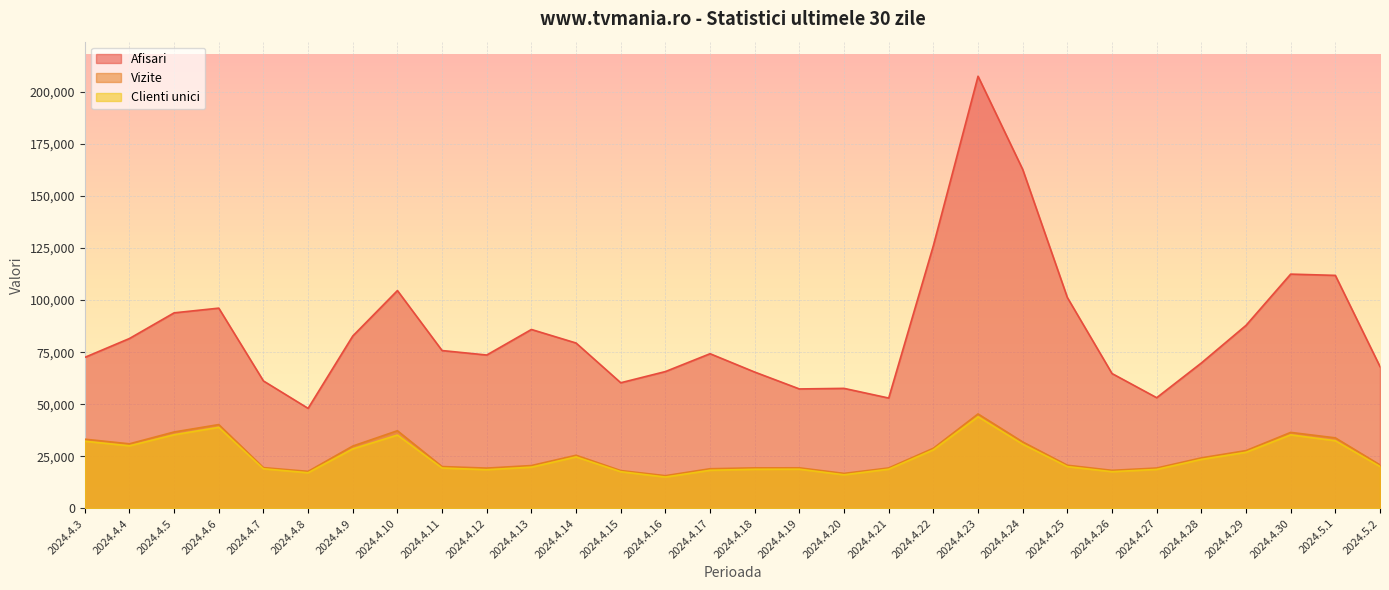

What is the sum of all Vizite values?

766911